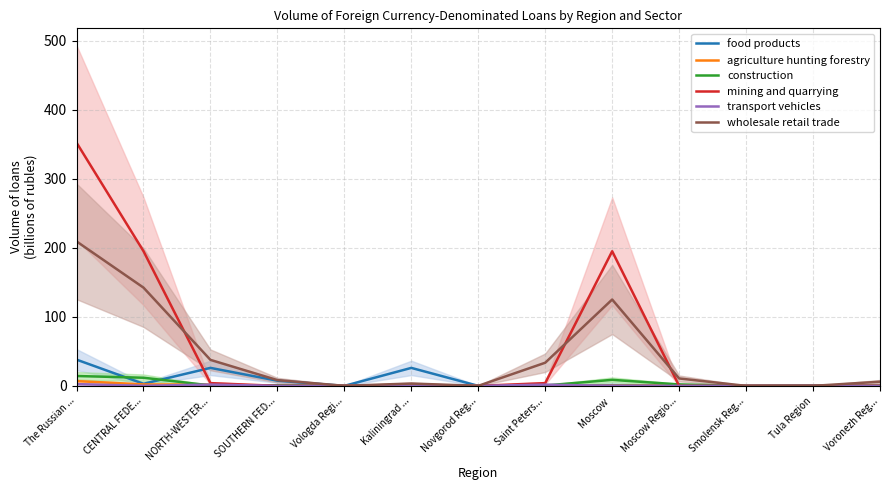

What is the total value across all series at Kaliningrad ...?

31.3